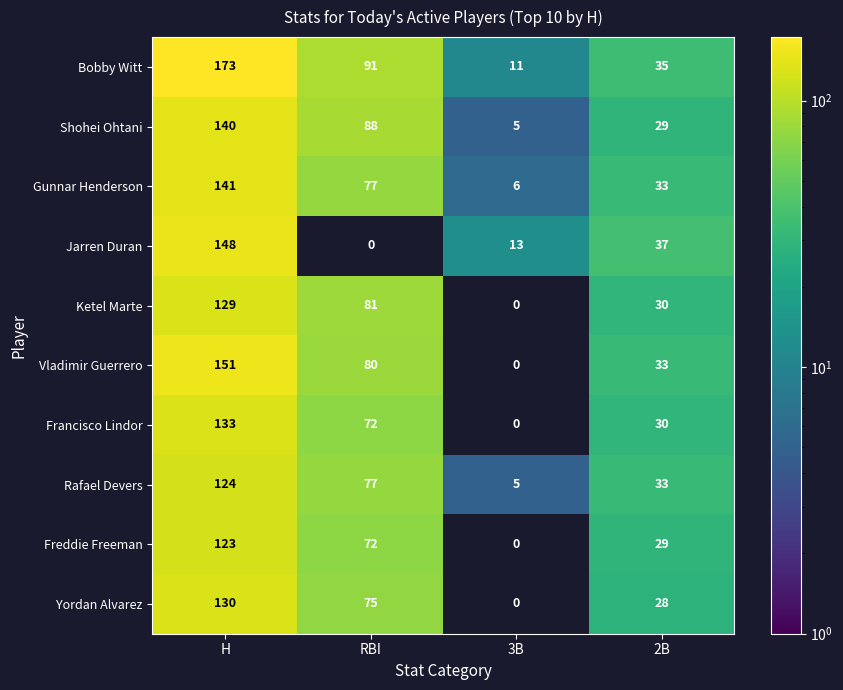

At which category is the sum across all series the highest?

H